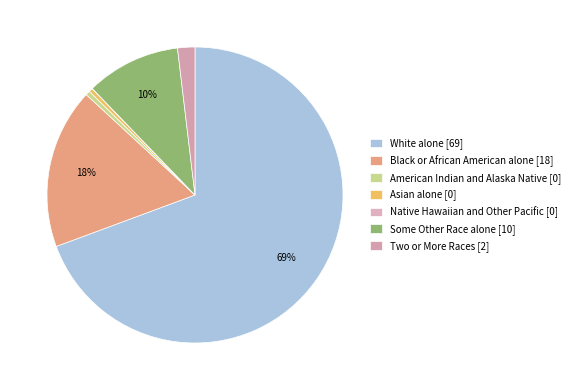

Does American Indian and Alaska Native account for over 50% of the chart?

No